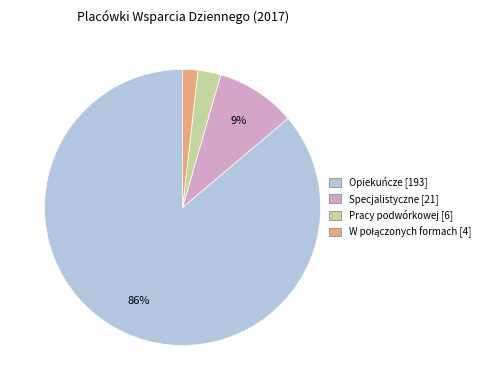

Combined, do Pracy podwórkowej and Specjalistyczne account for over 50%?

No